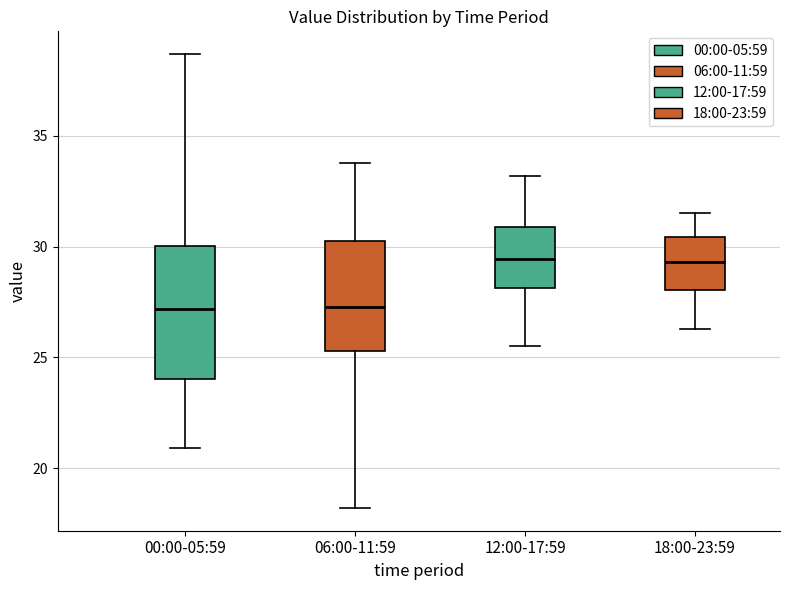

Which box is the tallest, from its lower edge to its upper edge?

00:00-05:59